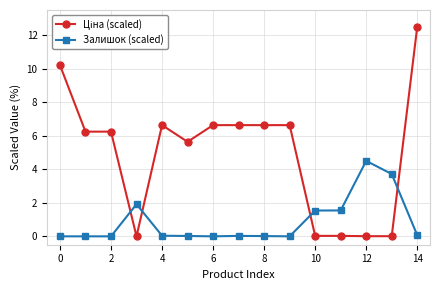

What is the difference between the maximum and minimum values in the Залишок (scaled) series?

4.5